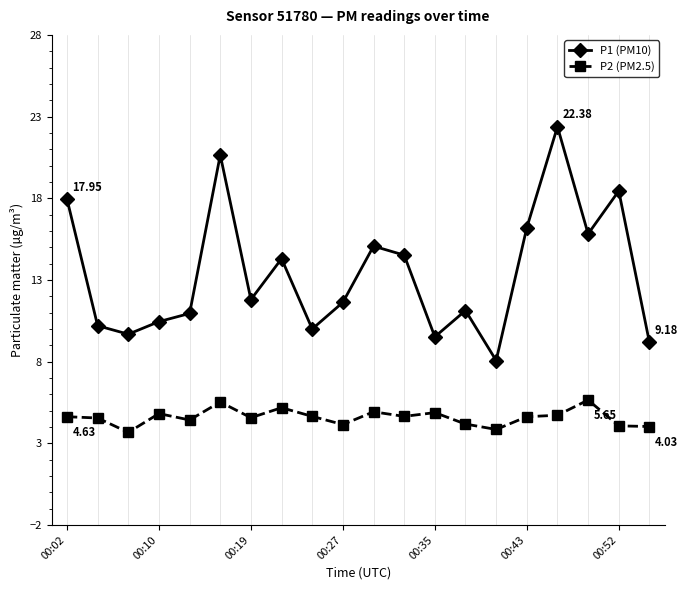

Is this an area chart (filled region under the line)?

No